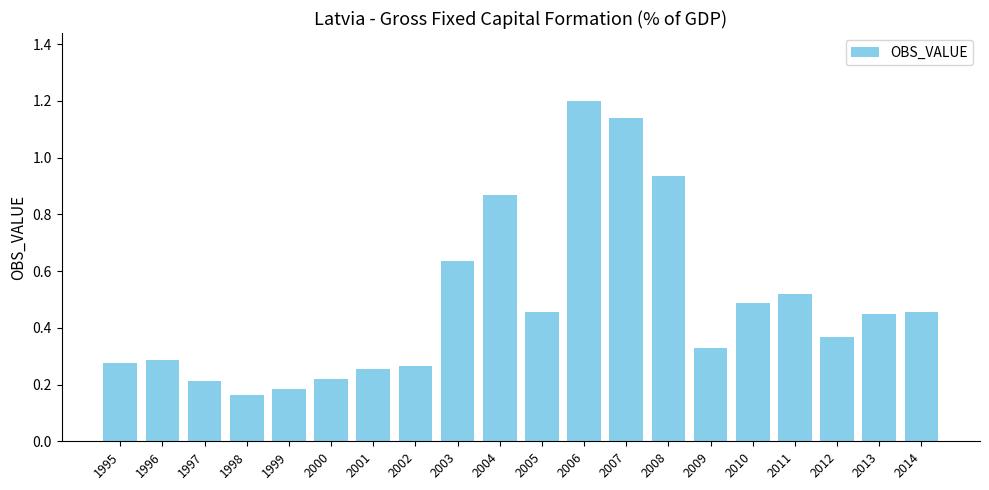

What is the sum of all values?

9.7